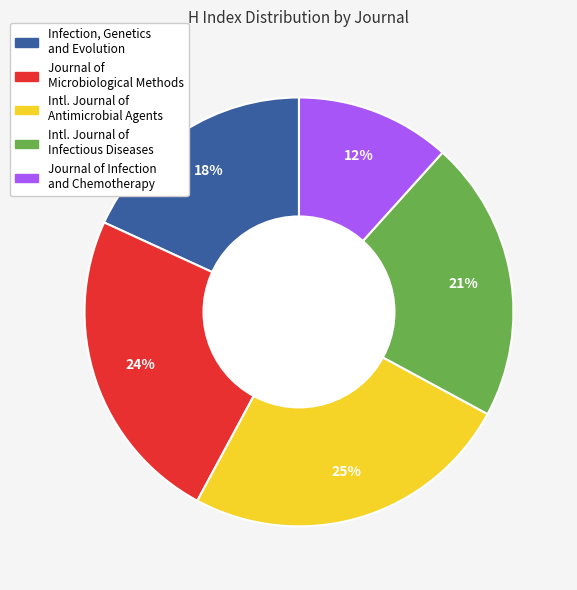

Does any single category account for the majority?

No